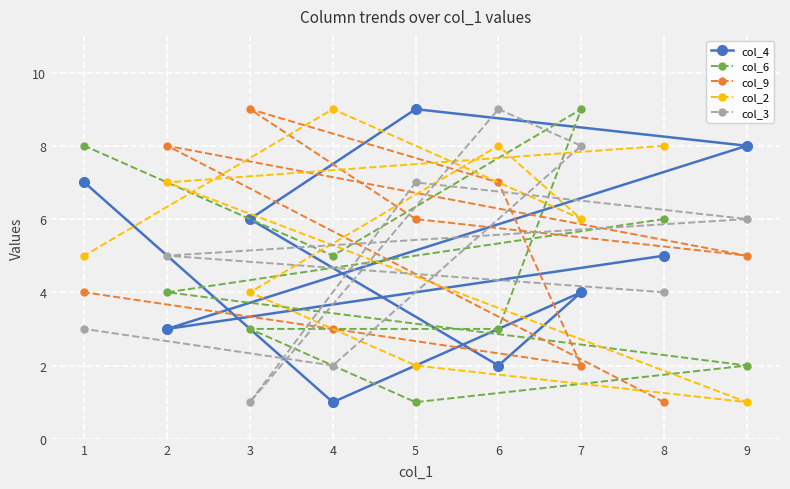

Rank the series by their maximum value, from lowest to highest.

col_4, col_6, col_9, col_2, col_3